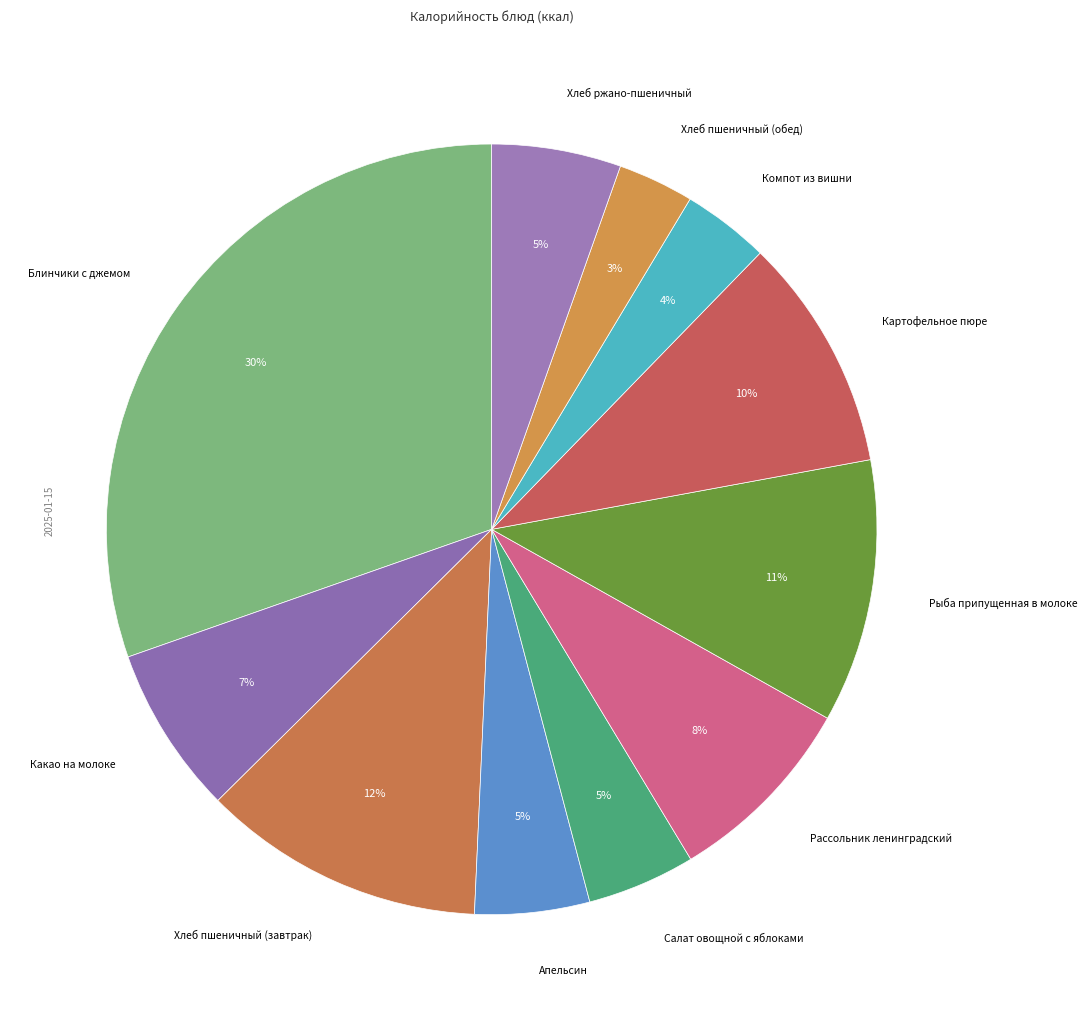

How many slices are in this pie chart?

11